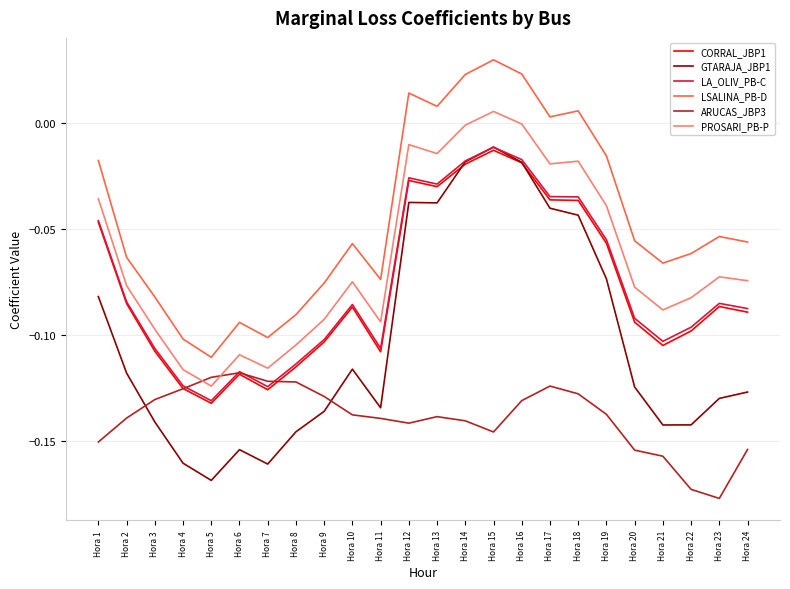

True or false: ARUCAS_JBP3 has a value of -0.1 at Hora 21.

False